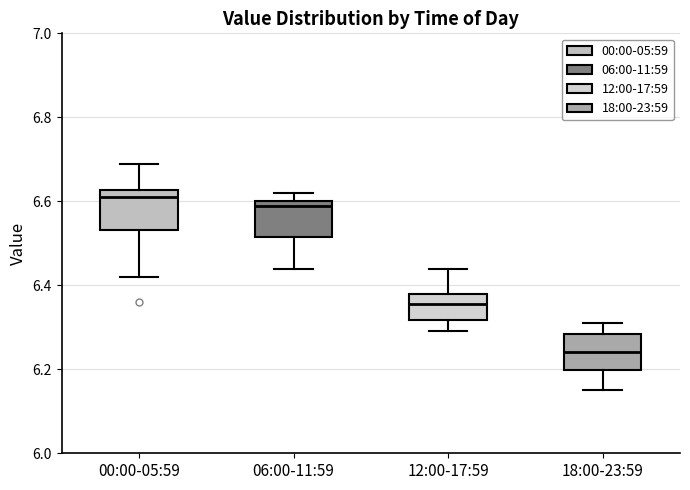

Reading left to right, transcribe this box plot: for each box, give where its median line is, the range the box spans, and where its two whiskers end, as read against the y-axis. The values are not printed on the chart, so give them approximately, as read against the axis.

00:00-05:59: median 6.62 (just below the box's upper edge), box 6.54 to 6.62, whiskers 6.42 to 6.70
06:00-11:59: median 6.60 (just below the box's upper edge), box 6.52 to 6.60, whiskers 6.44 to 6.62
12:00-17:59: median 6.36, box 6.32 to 6.38, whiskers 6.30 to 6.44
18:00-23:59: median 6.24, box 6.20 to 6.28, whiskers 6.16 to 6.32